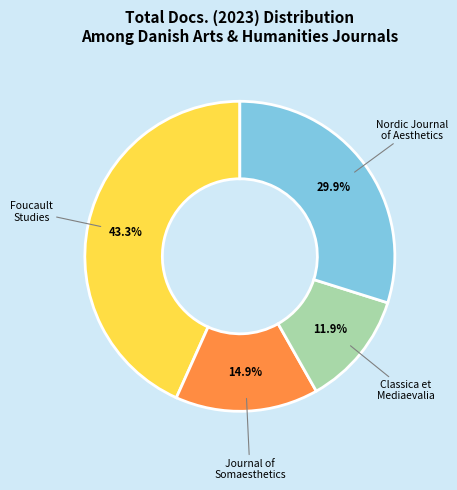

Approximately how many times larger is the value at Foucault Studies compared to Journal of Somaesthetics?

2.9